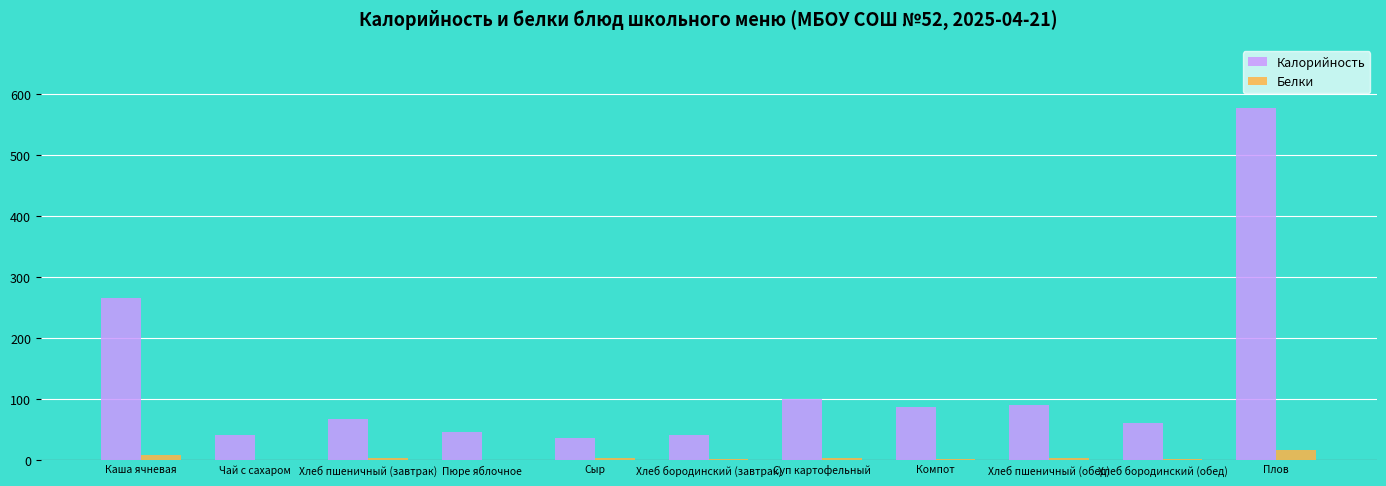

True or false: Калорийность has a value of 265.4 at Каша ячневая.

True